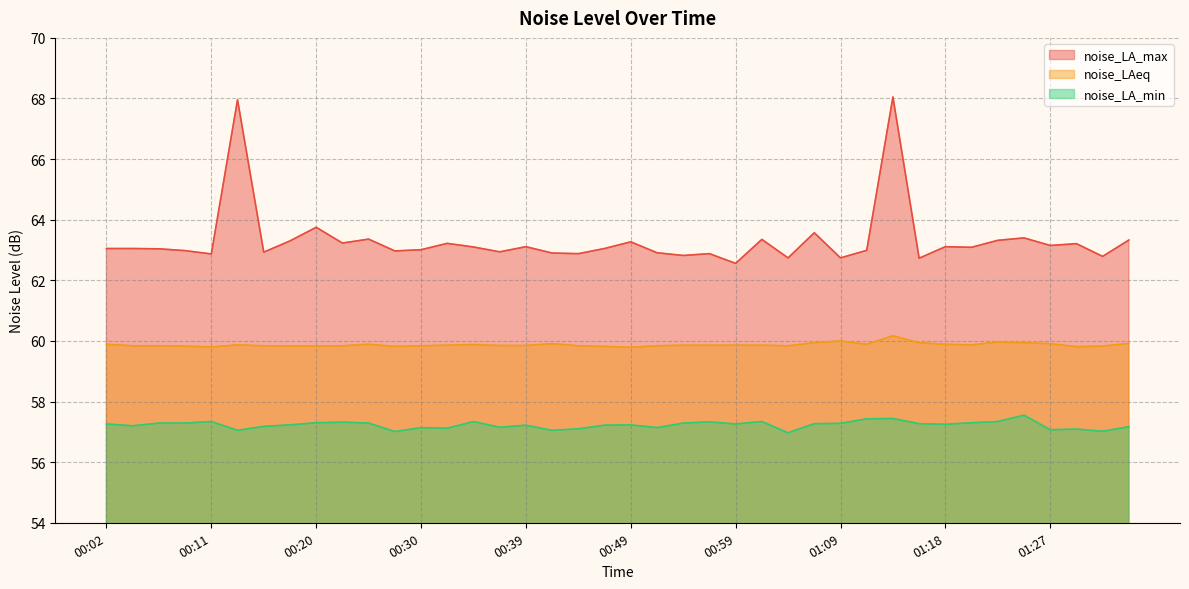

How many data points does each series have?

40